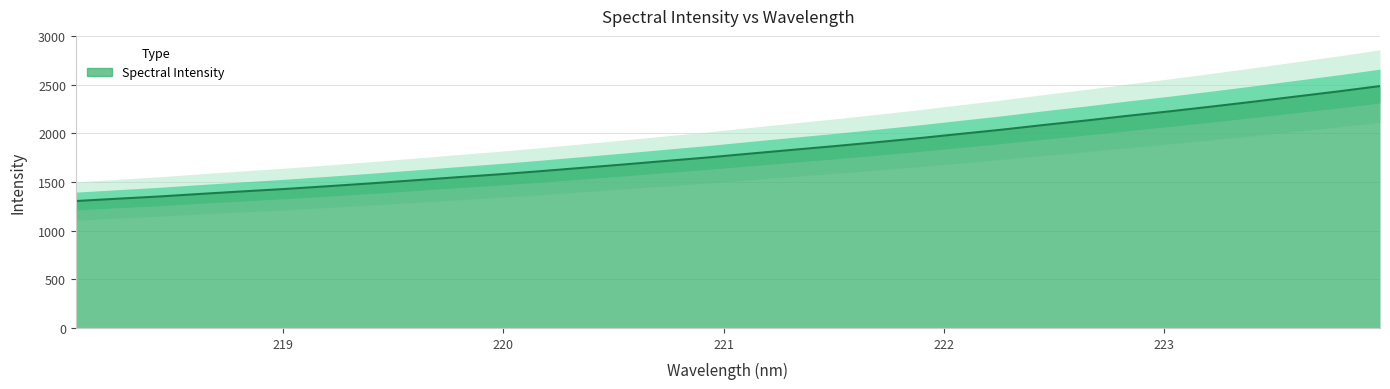

What is the value of the 27th point from the left?

2227.6